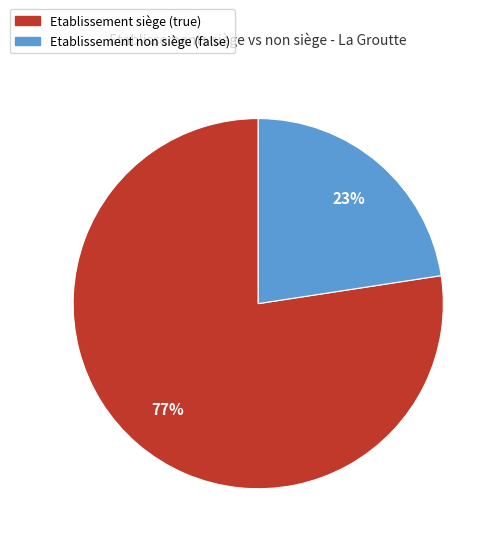

Does any single category account for the majority?

Yes